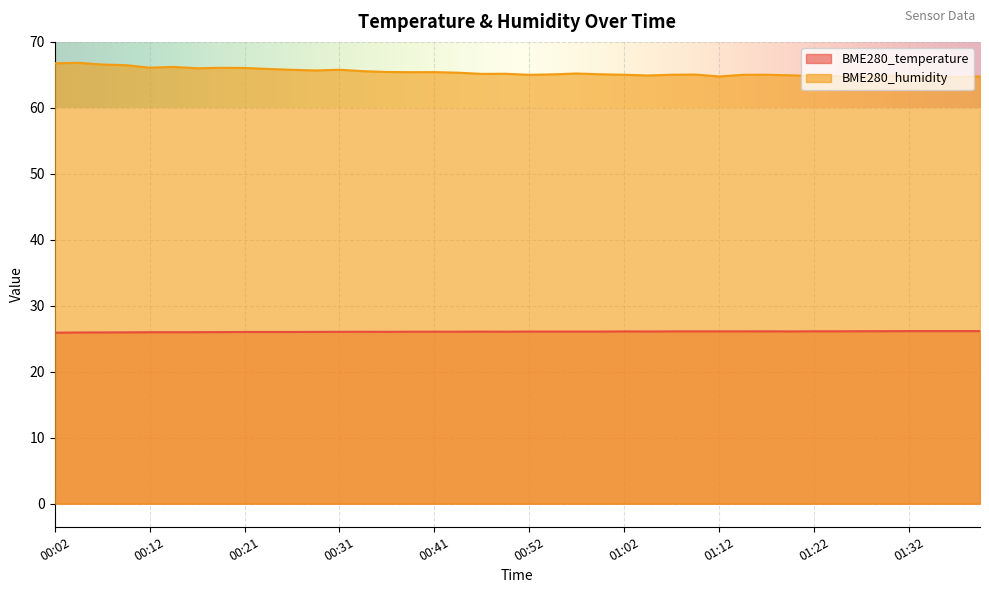

Reading right to left, extract all data points from this chart.

BME280_temperature: 26.2	26.2	26.2	26.2	26.1	26.1	26.1	26.1	26.1	26.1	26.1	26.1	26.1	26.1	26.1	26.1	26.1	26.1	26.1	26.1	26.1	26.1	26.1	26.1	26.1	26.1	26.1	26.1	26.0	26.0	26.0	26.0	26.0	26.0	26.0	26.0	26.0	26.0	25.9	25.9
BME280_humidity: 64.8	64.7	64.8	64.8	64.9	64.8	64.8	64.8	64.9	65.0	65.0	64.8	65.0	65.0	64.9	65.0	65.1	65.2	65.1	65.0	65.2	65.2	65.3	65.4	65.4	65.4	65.6	65.8	65.7	65.8	65.9	66.0	66.1	66.0	66.2	66.1	66.5	66.6	66.8	66.8